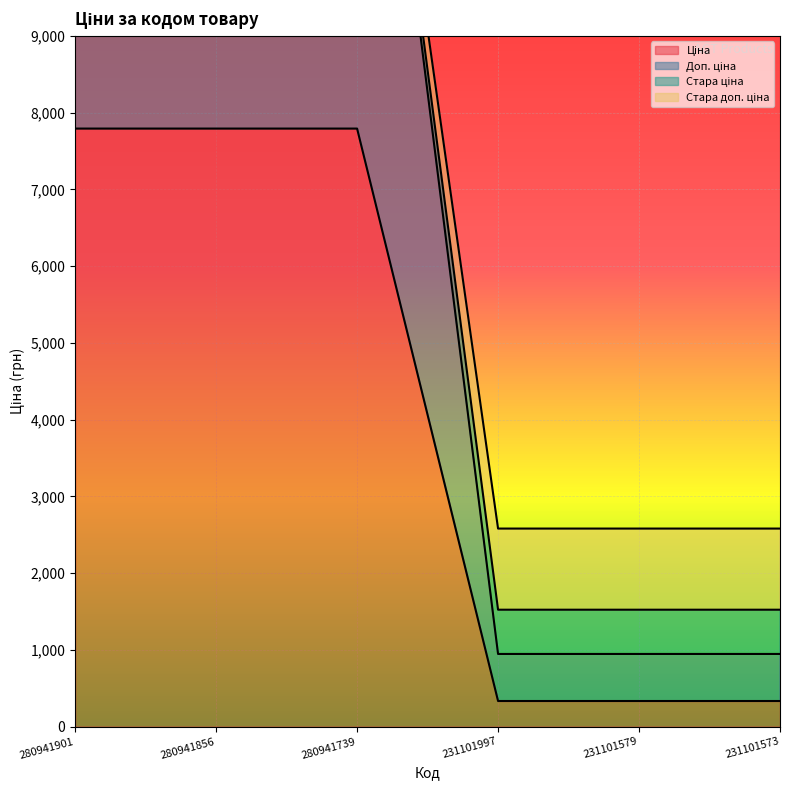

Reading left to right, extract all data points from this chart.

Ціна: 15585.9	15585.9	15585.9	2581.2	2581.2	2581.2
Доп. ціна: 7792.9	7792.9	7792.9	334.4	334.4	334.4
Стара ціна: 15585.9	15585.9	15585.9	1524.0	1524.0	1524.0
Стара доп. ціна: 15585.9	15585.9	15585.9	947.4	947.4	947.4